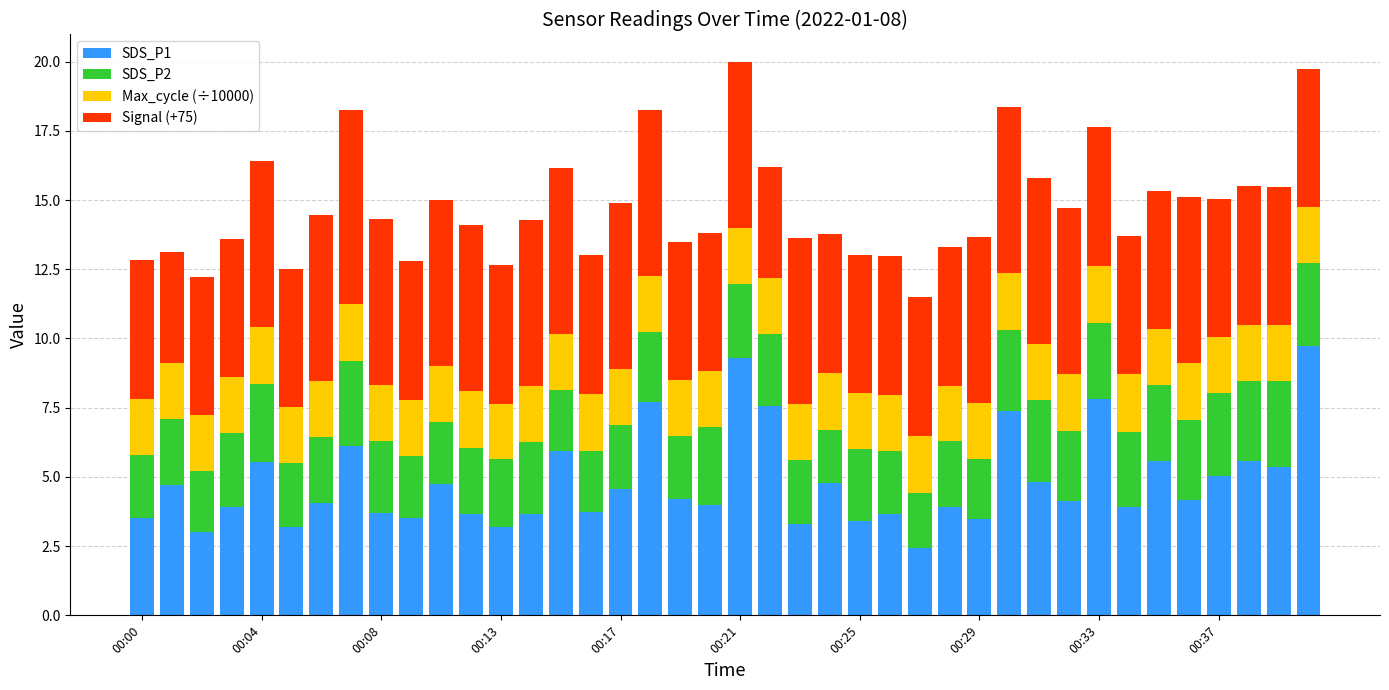

What is the highest value of the SDS_P1 series?

9.7